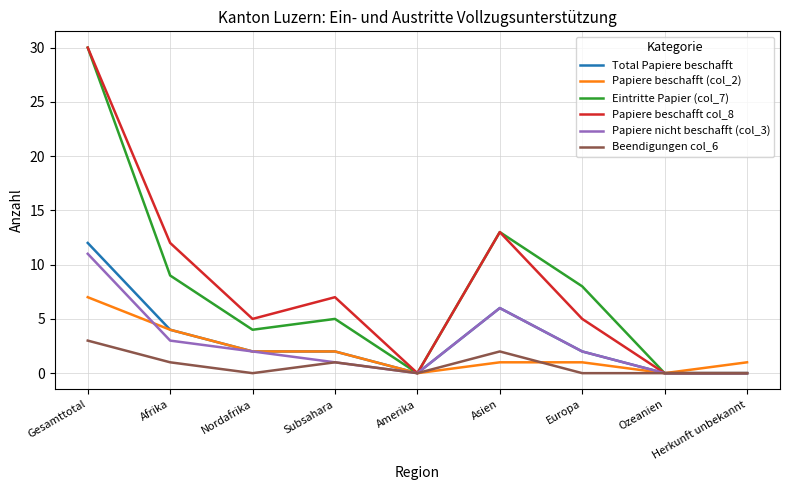

True or false: Eintritte Papier (col_7) has a value of 0 at Ozeanien.

True